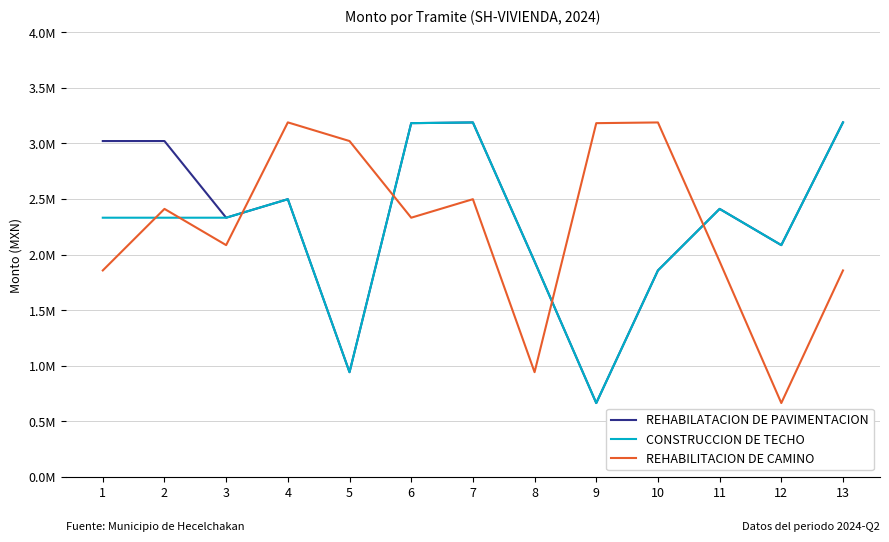

Is the value of CONSTRUCCION DE TECHO at 6 greater than the value of REHABILITACION DE CAMINO at 4?

No